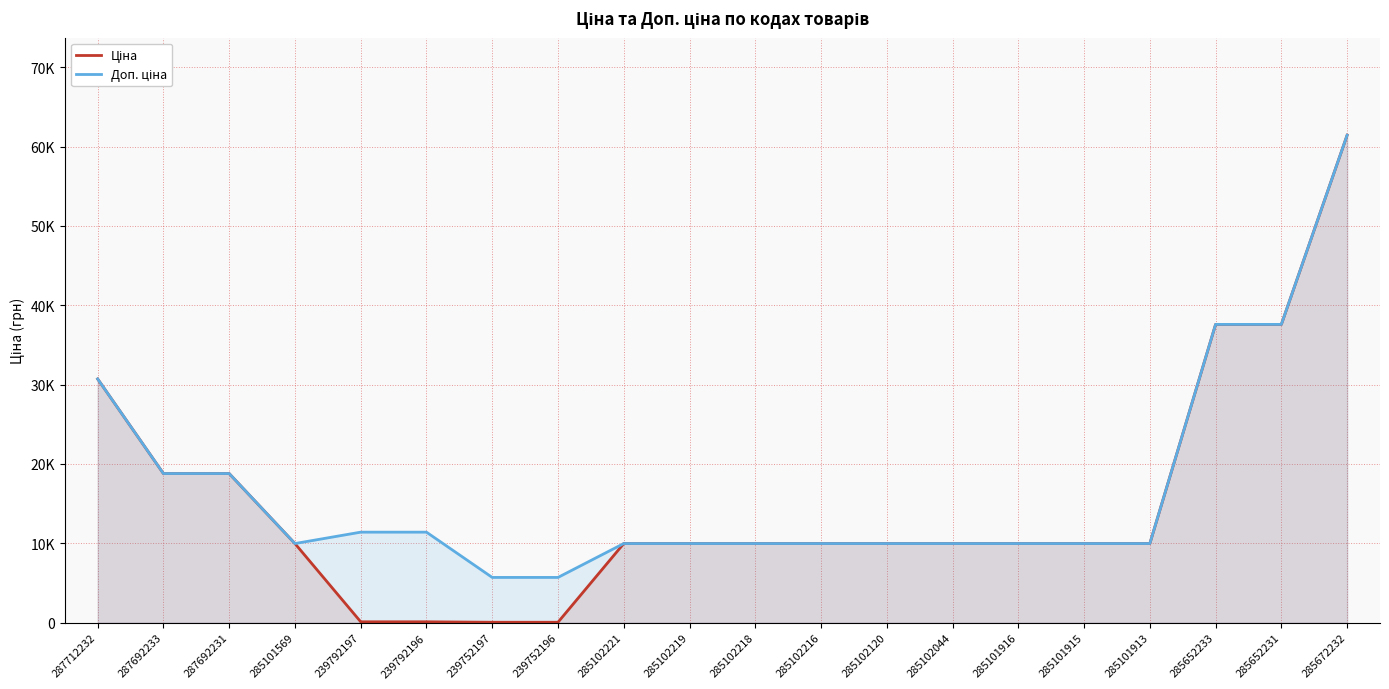

What is the sum of all Ціна values?

305024.5